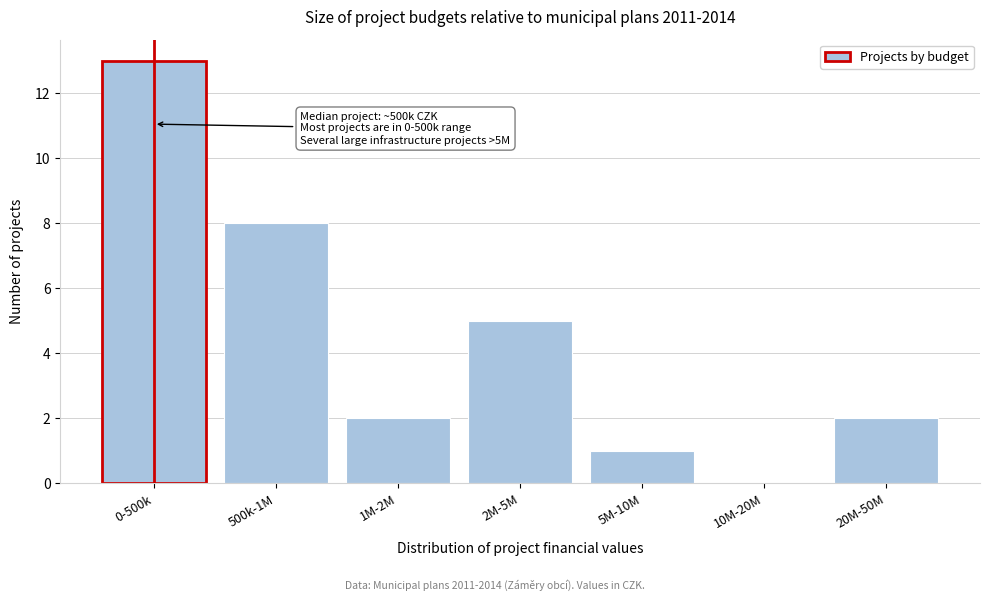

Reading right to left, transcribe all the data shown in this chart.

20M-50M=2	10M-20M=0	5M-10M=1	2M-5M=5	1M-2M=2	500k-1M=8	0-500k=13